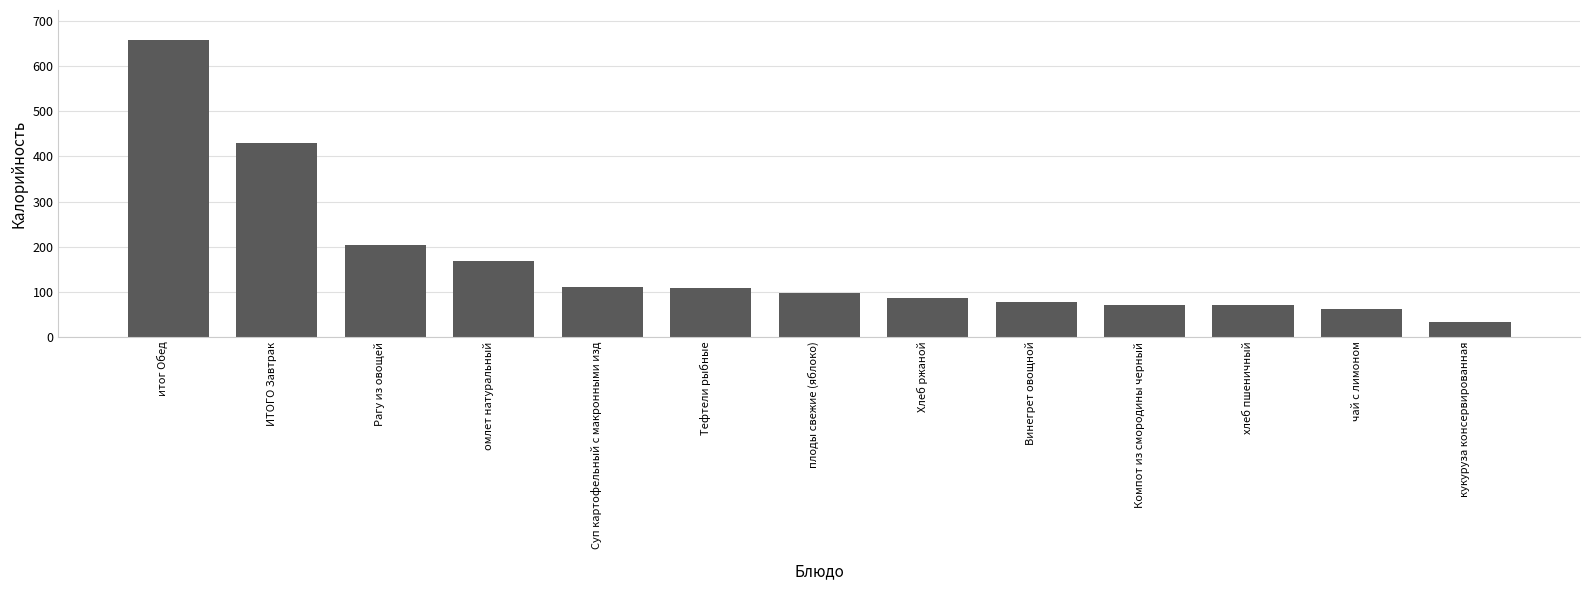

What value does the data have at плоды свежие (яблоко)?

96.0